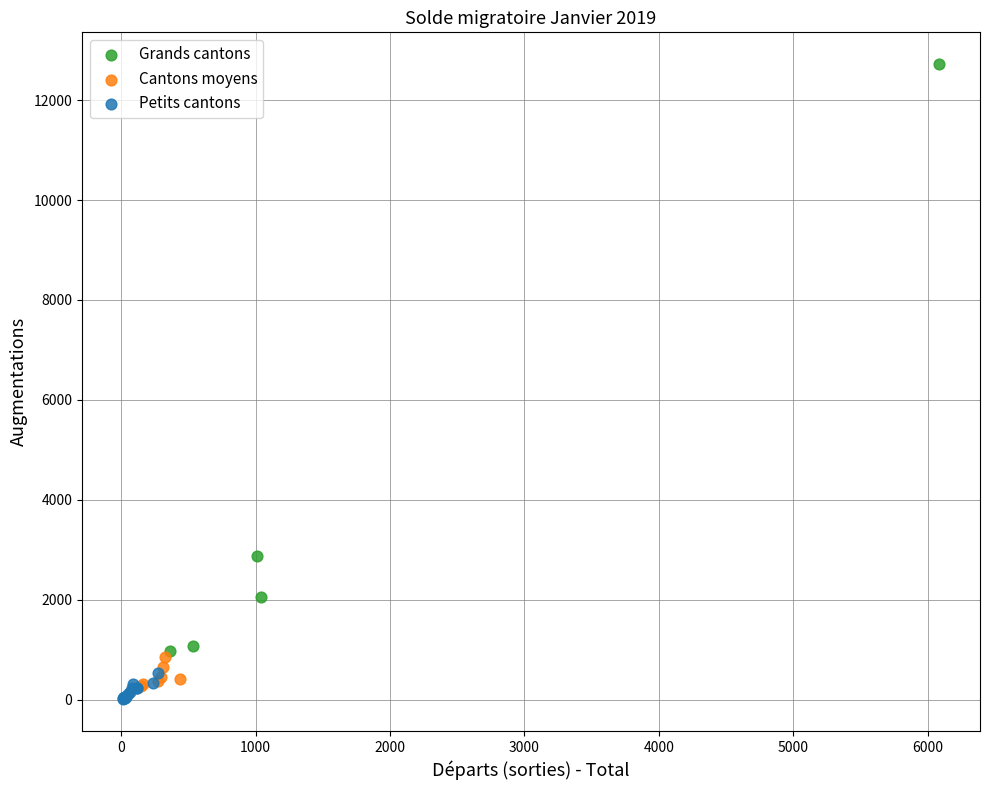

Which series contains the highest Y value?

Grands cantons